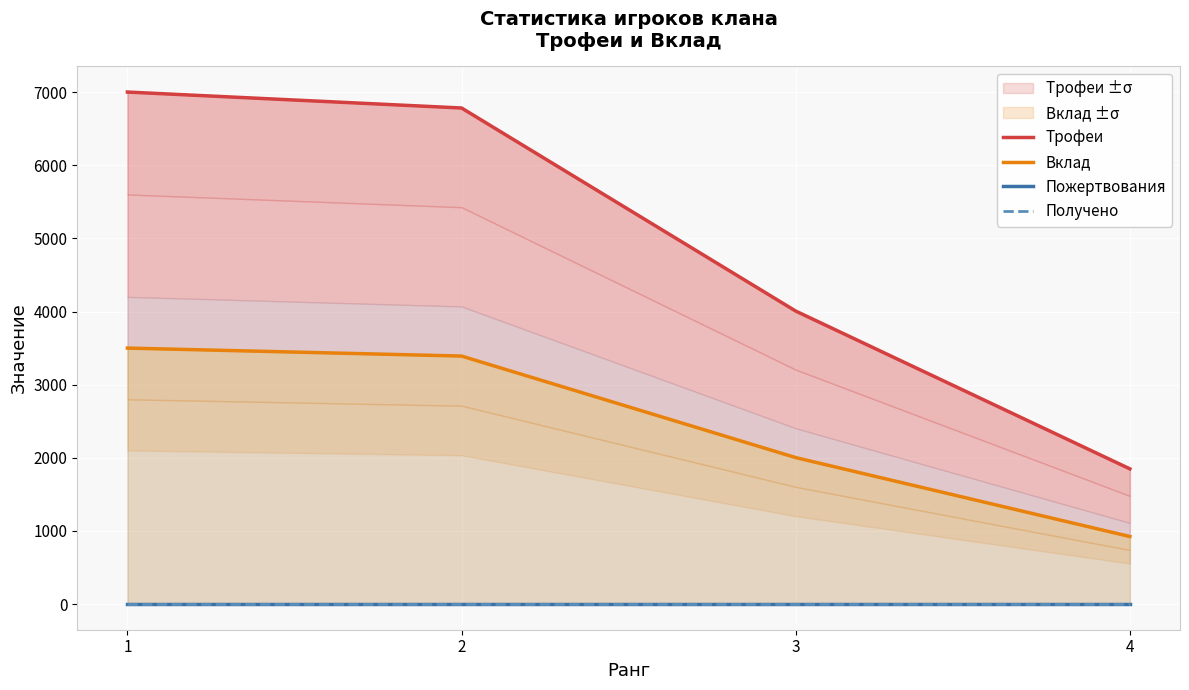

Reading right to left, list all the values displayed in this chart.

Трофеи: 4=1849	3=4006	2=6782	1=7000
Вклад: 4=924	3=2003	2=3391	1=3500
Пожертвования: 4=0	3=0	2=0	1=0
Получено: 4=0	3=0	2=0	1=0